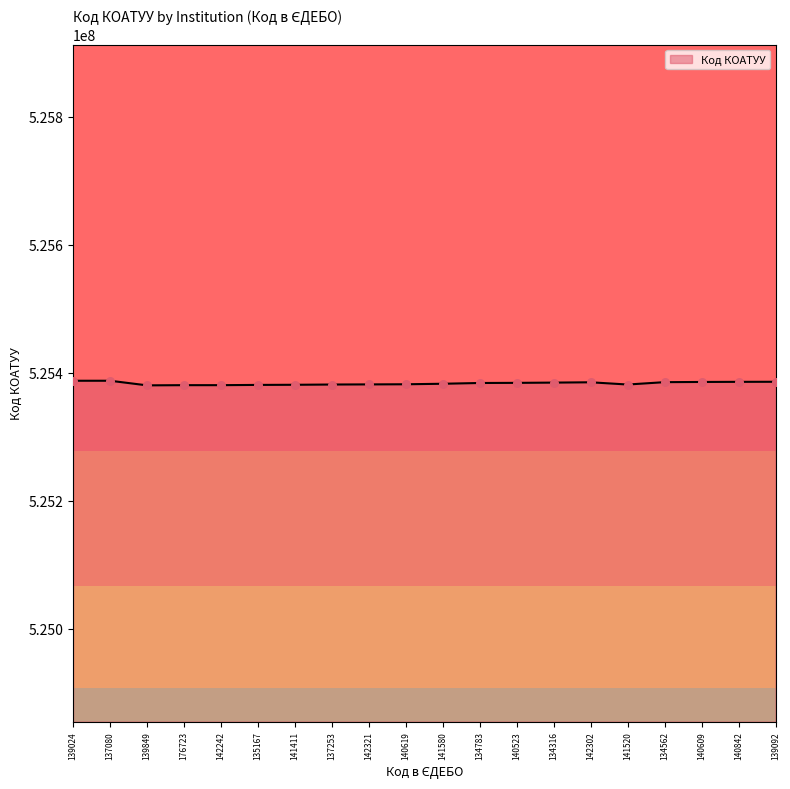

At how many categories does at least one series exceed 525385122?

7